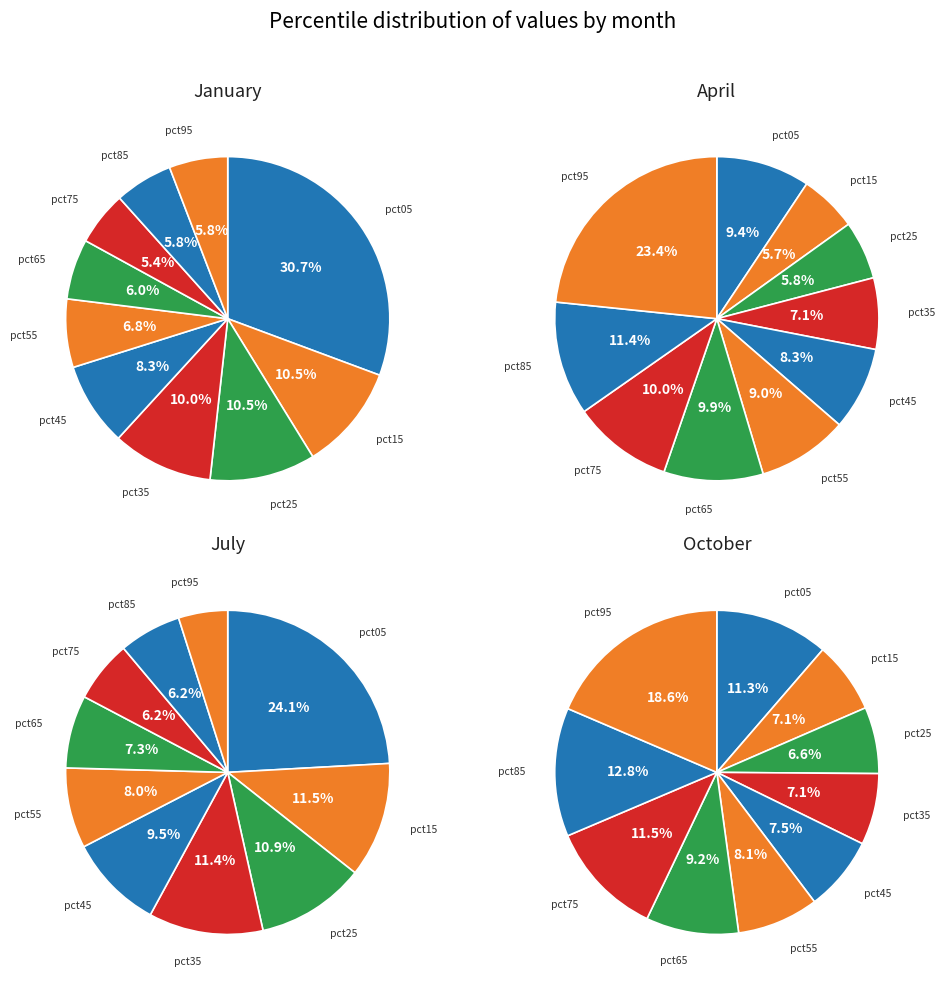

How many slices are in this pie chart?

10